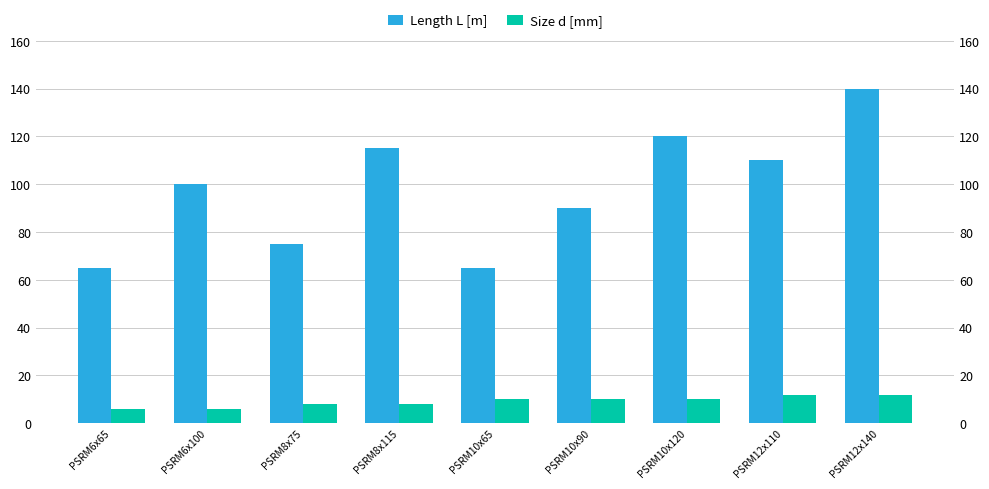

Is the value of Size d [mm] at PSRM10x65 greater than the value of Length L [m] at PSRM10x90?

No